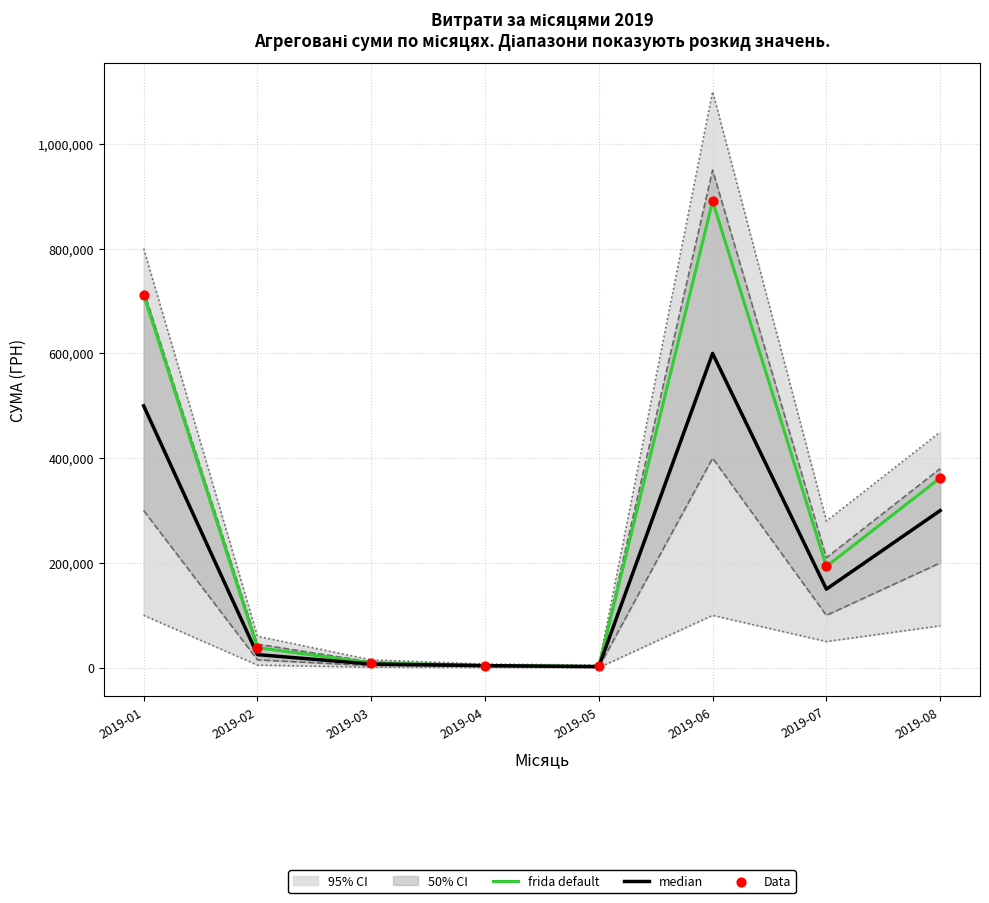

Which series reaches the minimum Y coordinate?

median